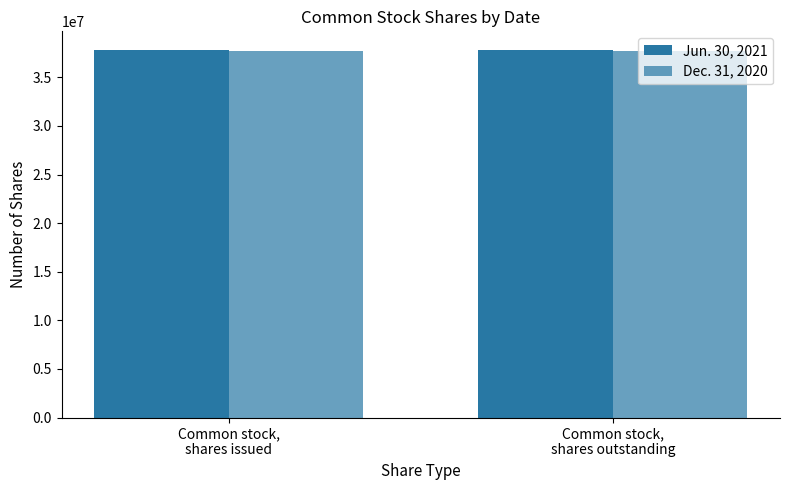

Reading left to right, transcribe all the data shown in this chart.

Jun. 30, 2021: 37849025	37849025
Dec. 31, 2020: 37712390	37712390